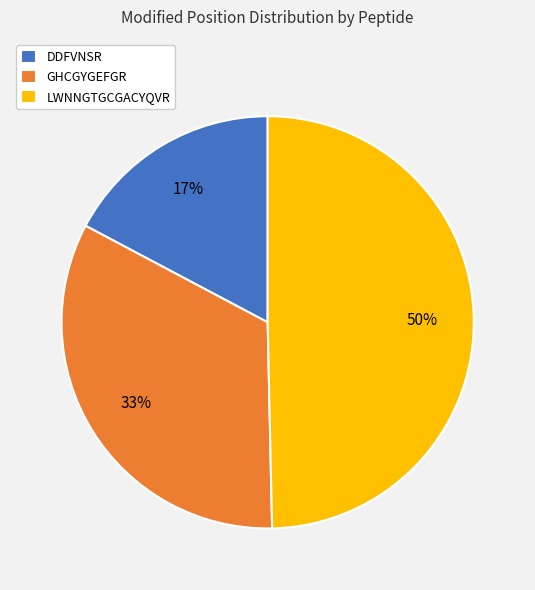

Which has a higher value, LWNNGTGCGACYQVR or DDFVNSR?

LWNNGTGCGACYQVR